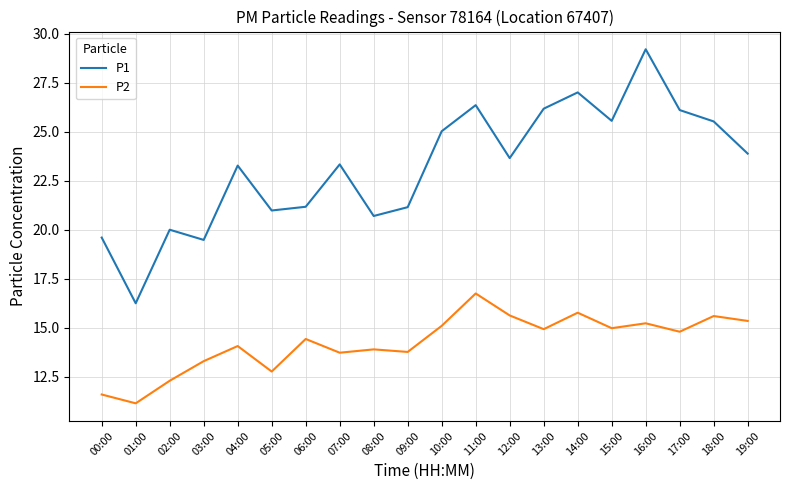

Which series has the largest total across all categories?

P1